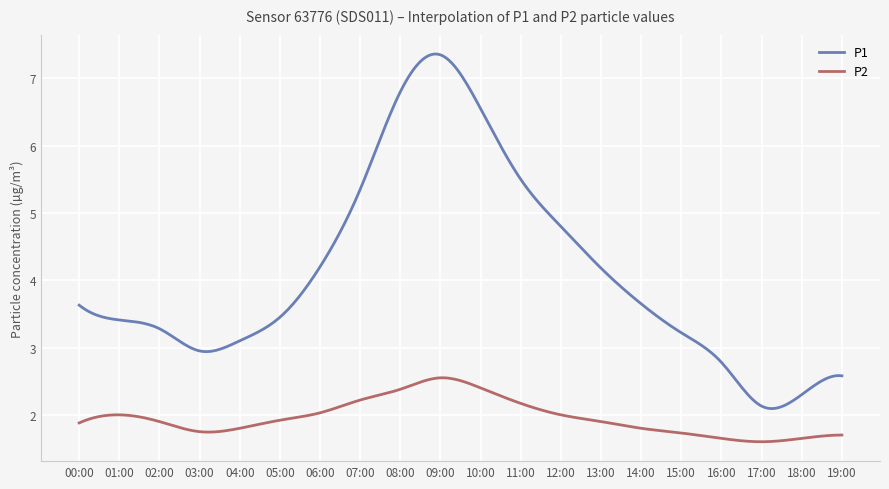

Which series has the widest spread of values?

P1